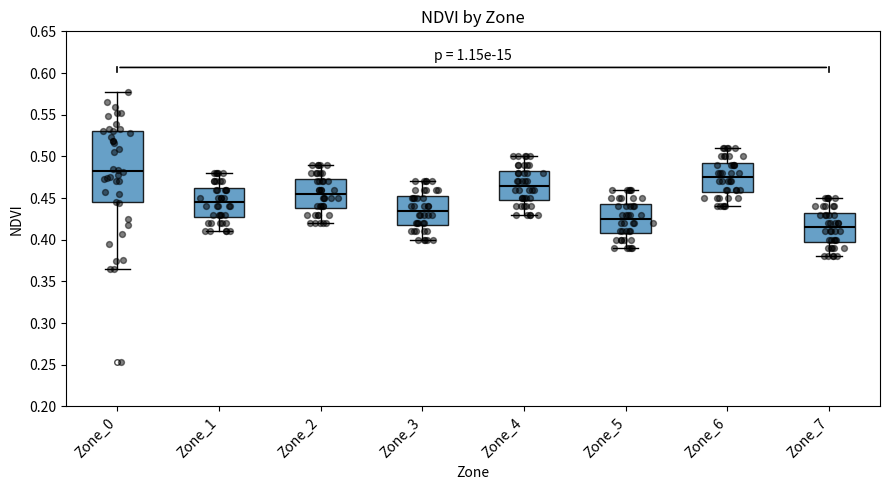

Reading left to right, transcribe this box plot: for each box, give where its median line is, the range the box spans, and where its two whiskers end, as read against the y-axis. The values are not printed on the chart, so give them approximately, as read against the axis.

Zone_0: median 0.485, box 0.445 to 0.530, whiskers 0.365 to 0.575
Zone_1: median 0.445, box 0.430 to 0.465, whiskers 0.410 to 0.480
Zone_2: median 0.455, box 0.440 to 0.475, whiskers 0.420 to 0.490
Zone_3: median 0.435, box 0.420 to 0.455, whiskers 0.400 to 0.470
Zone_4: median 0.465, box 0.450 to 0.485, whiskers 0.430 to 0.500
Zone_5: median 0.425, box 0.410 to 0.445, whiskers 0.390 to 0.460
Zone_6: median 0.475, box 0.460 to 0.495, whiskers 0.440 to 0.510
Zone_7: median 0.415, box 0.400 to 0.435, whiskers 0.380 to 0.450